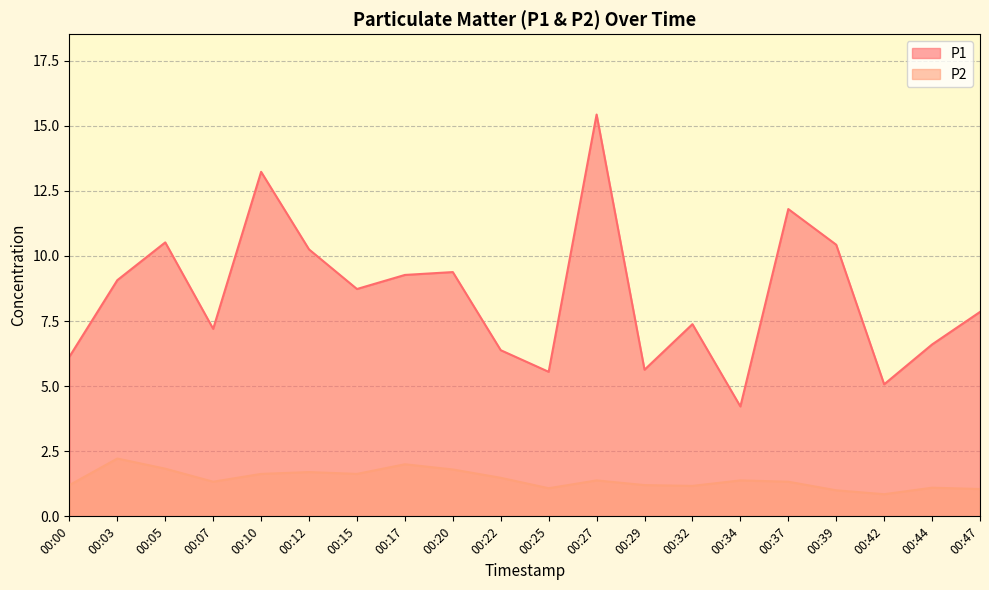

How many interior local peaks does the P1 series have?

6